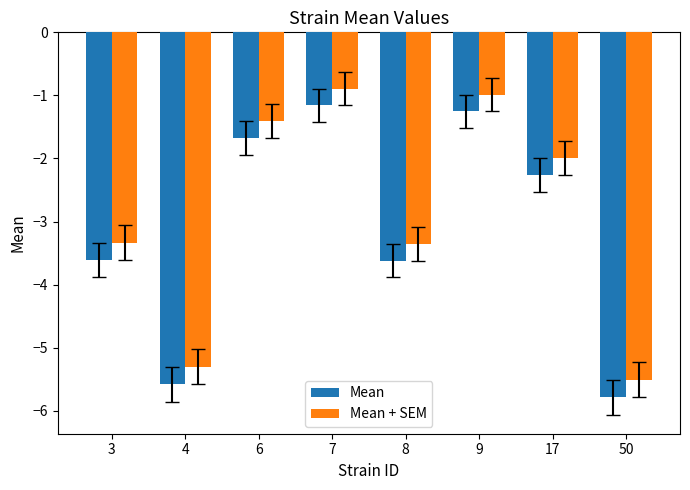

Where does the Mean series first go above -2?

6